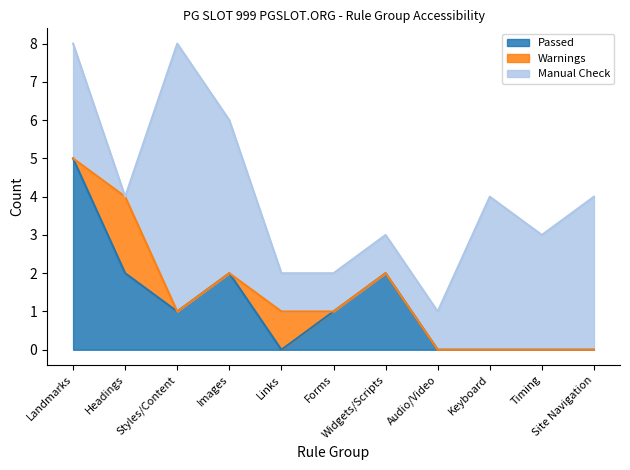

How many values in the Manual Check series are below 3?

5